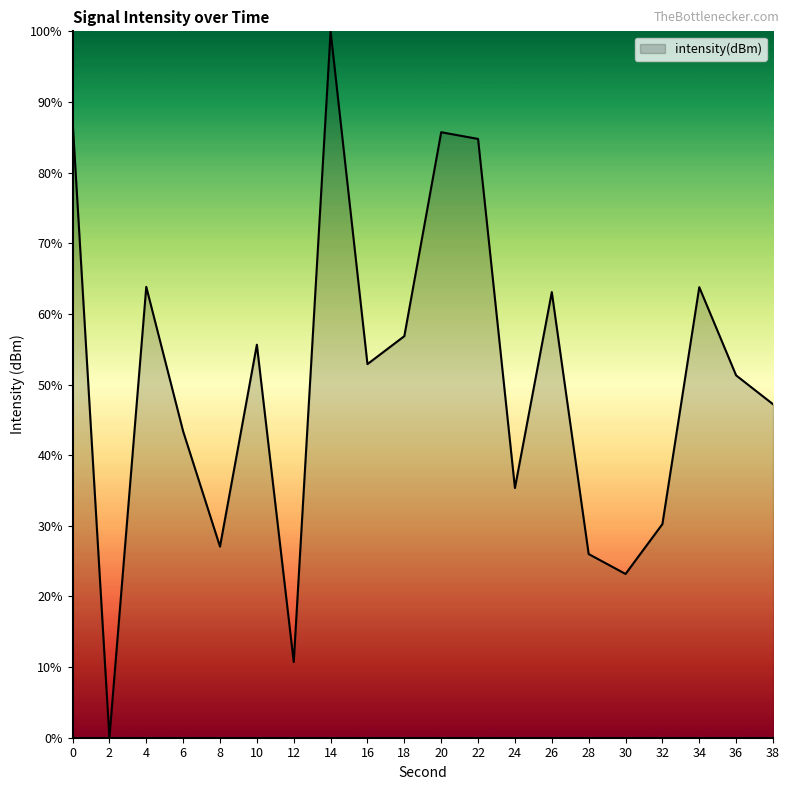

True or false: the data shows 17.3 at 20.

False